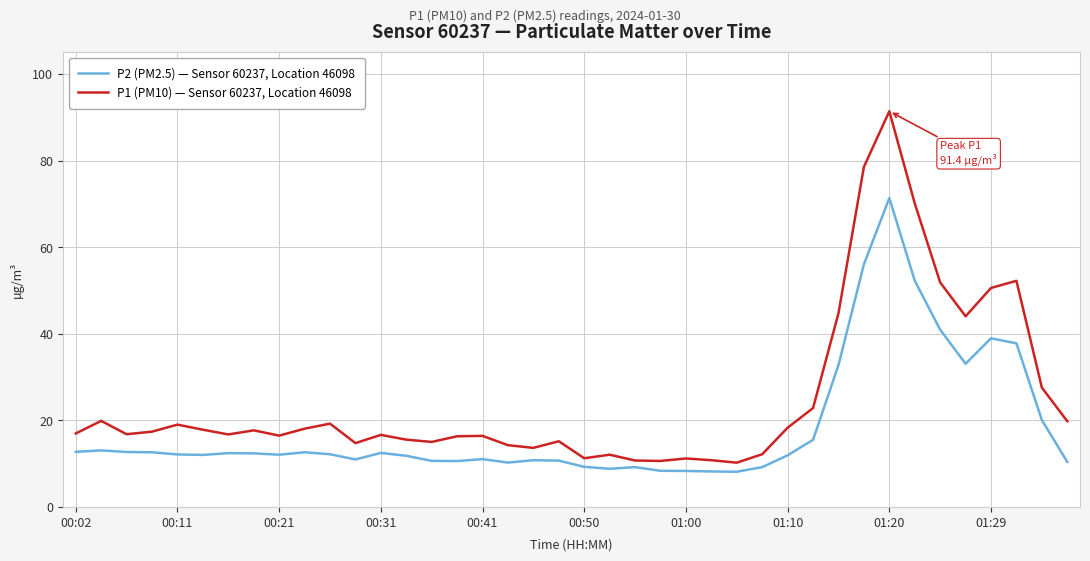

Does the chart display data point markers on the line(s)?

No